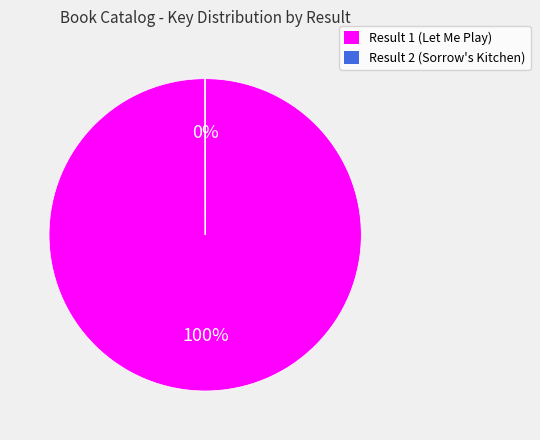

To the nearest percent, what is the difference between the largest and smallest slice percentages?

100%